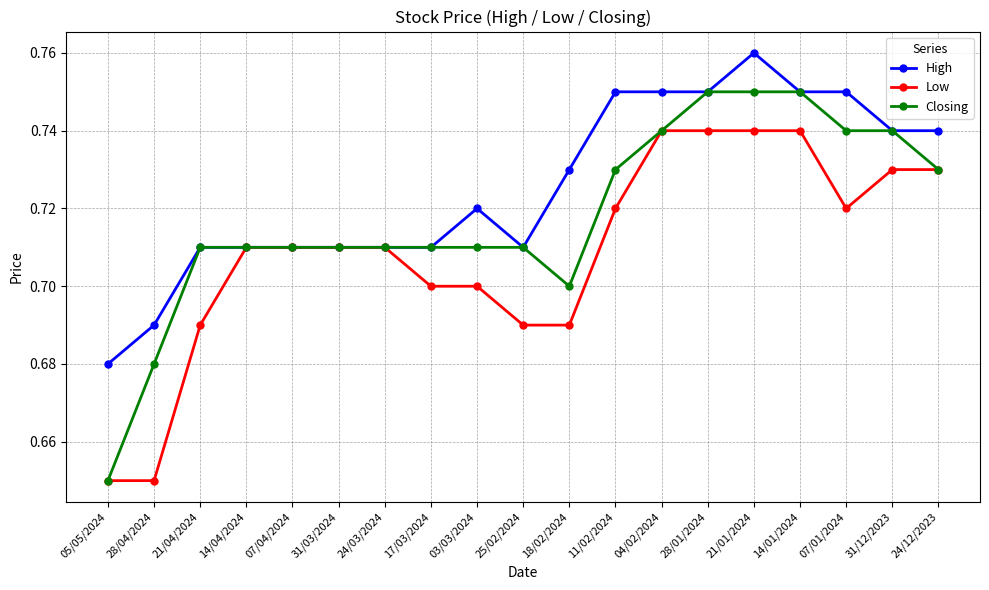

How many Low values are between 0 and 1?

19